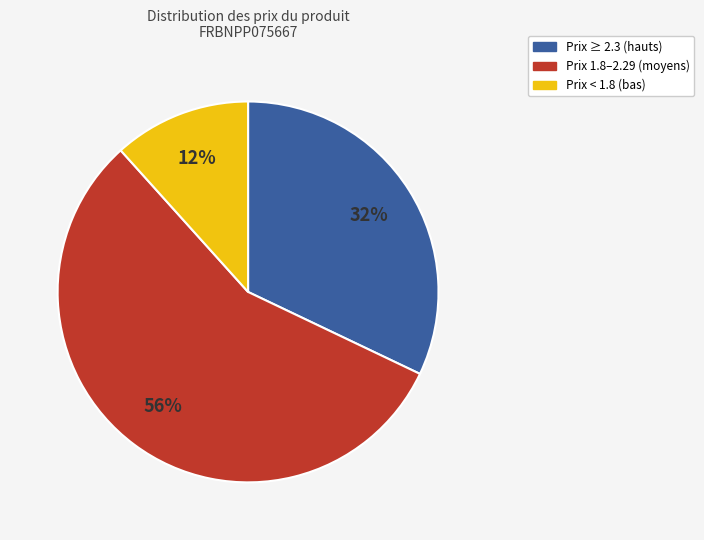

Is there a majority slice in this chart?

Yes